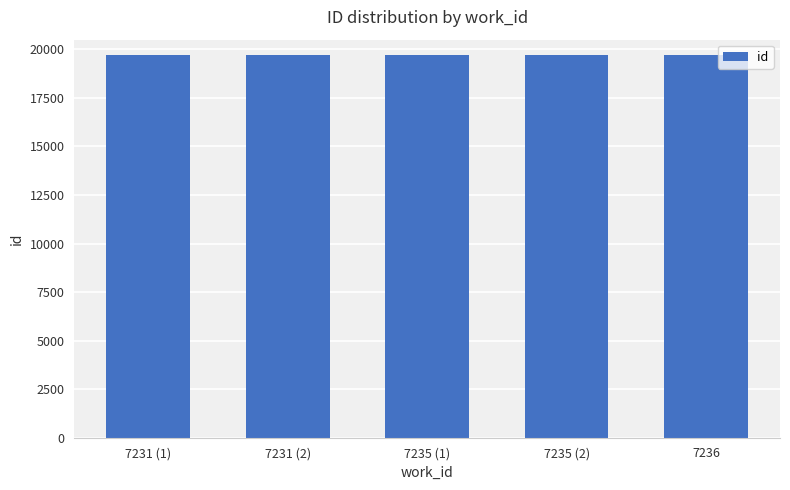

True or false: the data shows 5517 at 7235 (1).

False